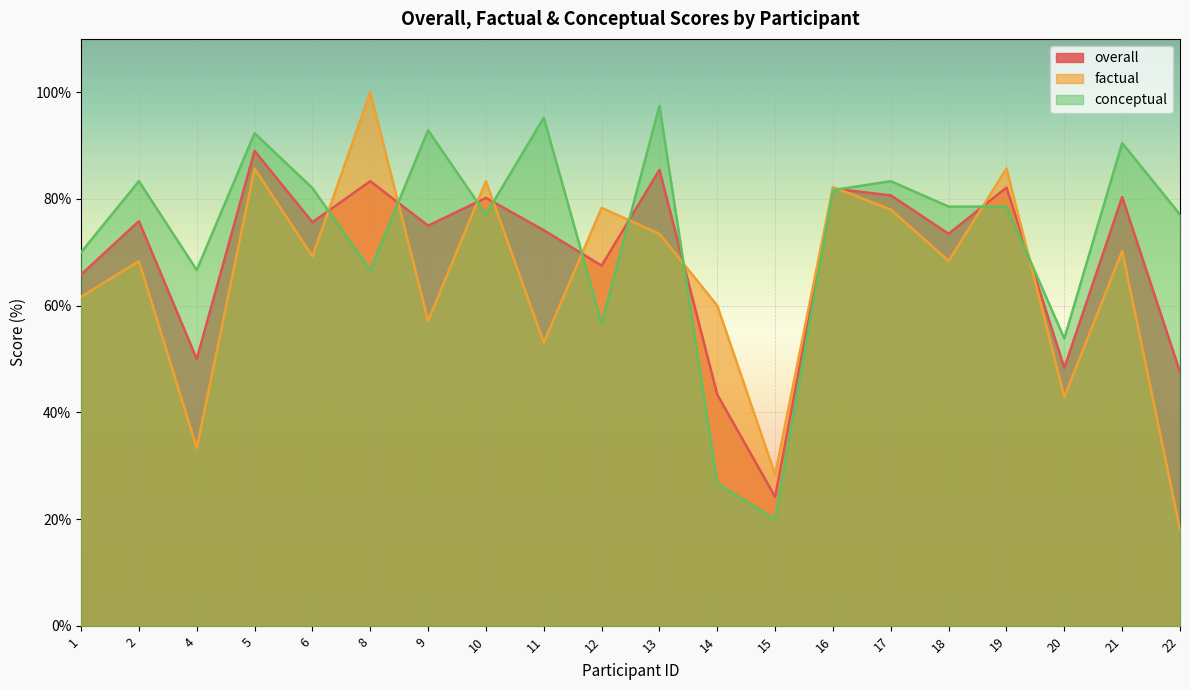

Which label corresponds to the smallest value in the chart?

22